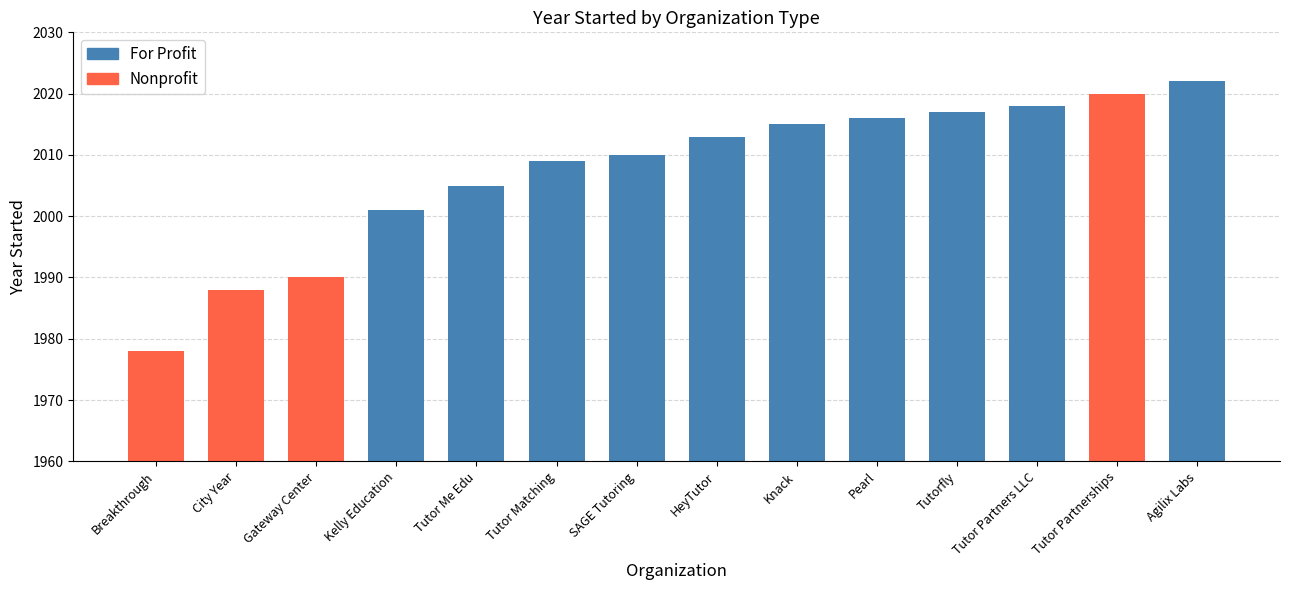

What is the label of the 1st bar from the left?

Breakthrough